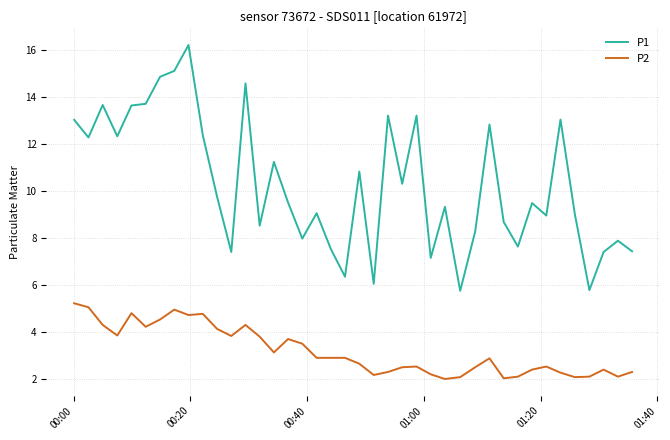

What is the lowest value of the P2 series?

2.0